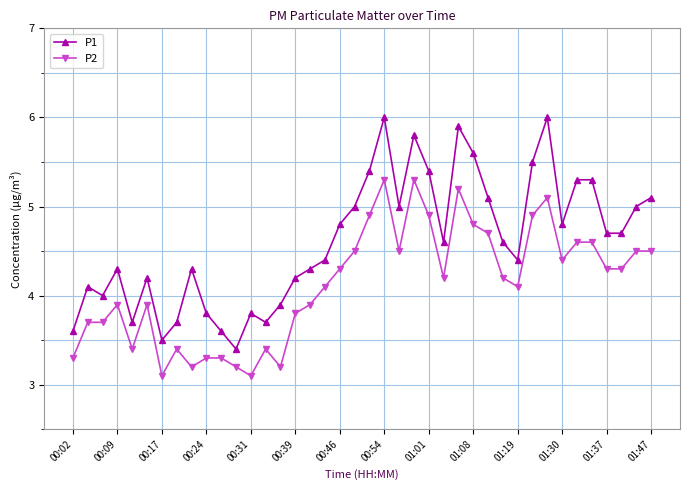

True or false: P2 and P1 cross at least once.

False